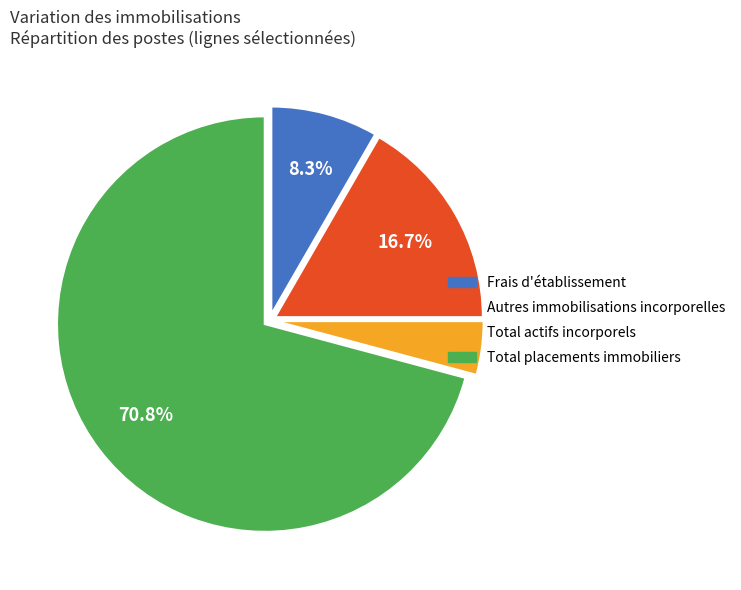

Rank the categories by value from lowest to highest.

Total actifs incorporels, Frais d'établissement, Autres immobilisations incorporelles, Total placements immobiliers